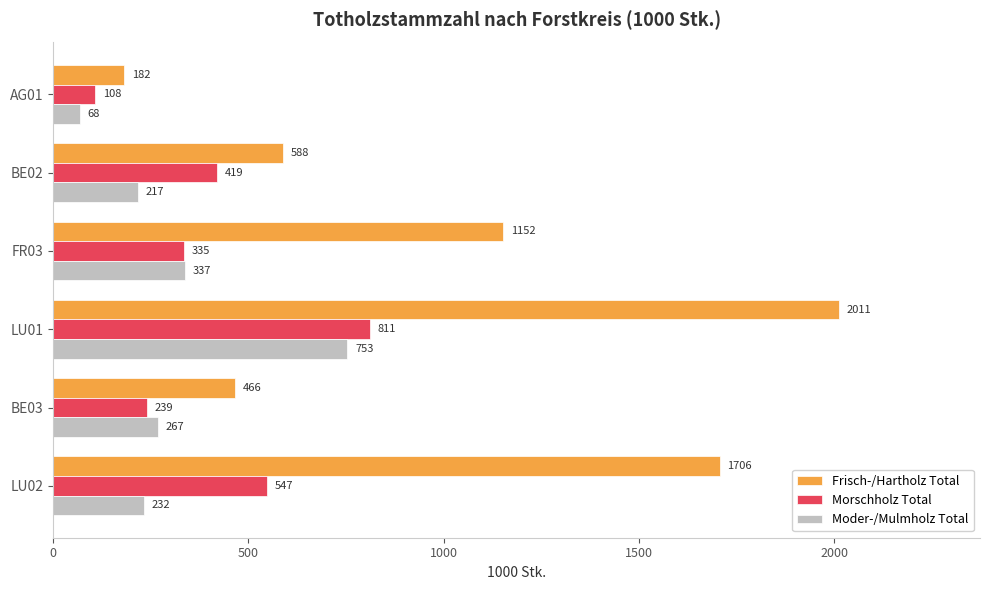

What are all the series names shown in the legend?

Frisch-/Hartholz Total, Morschholz Total, Moder-/Mulmholz Total